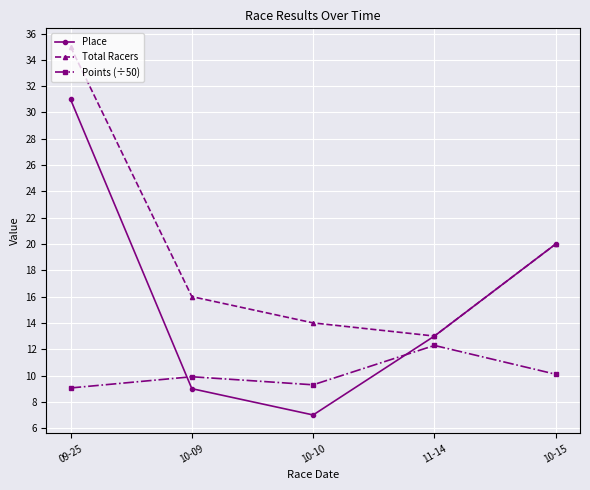

How many times do Place and Points (÷50) cross each other?

2